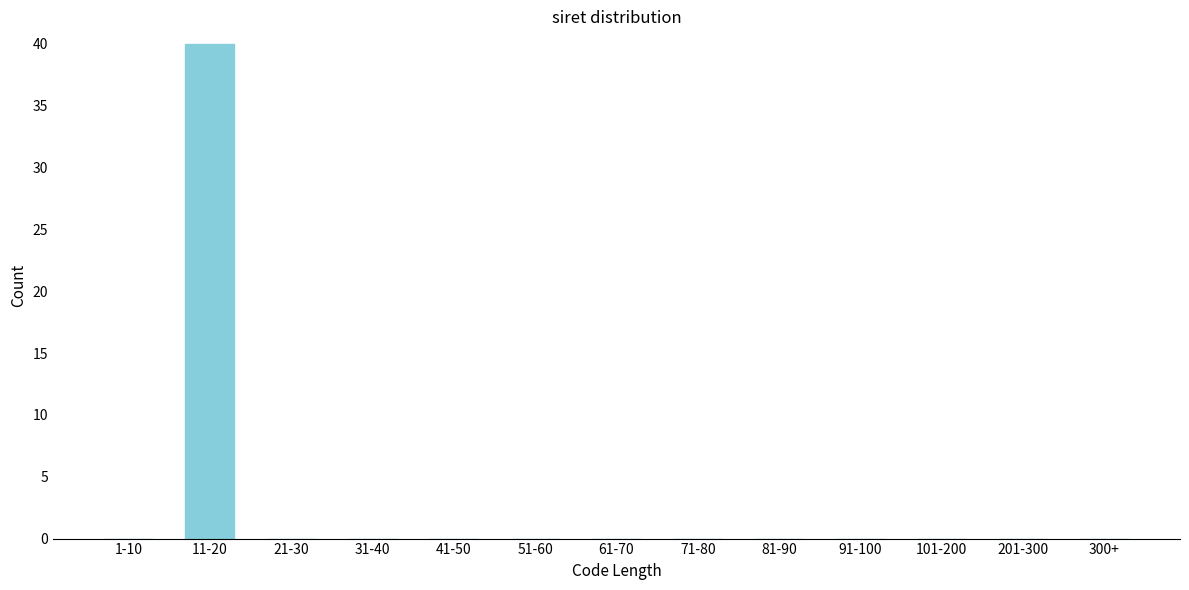

Reading left to right, transcribe all the data shown in this chart.

1-10=0	11-20=40	21-30=0	31-40=0	41-50=0	51-60=0	61-70=0	71-80=0	81-90=0	91-100=0	101-200=0	201-300=0	300+=0